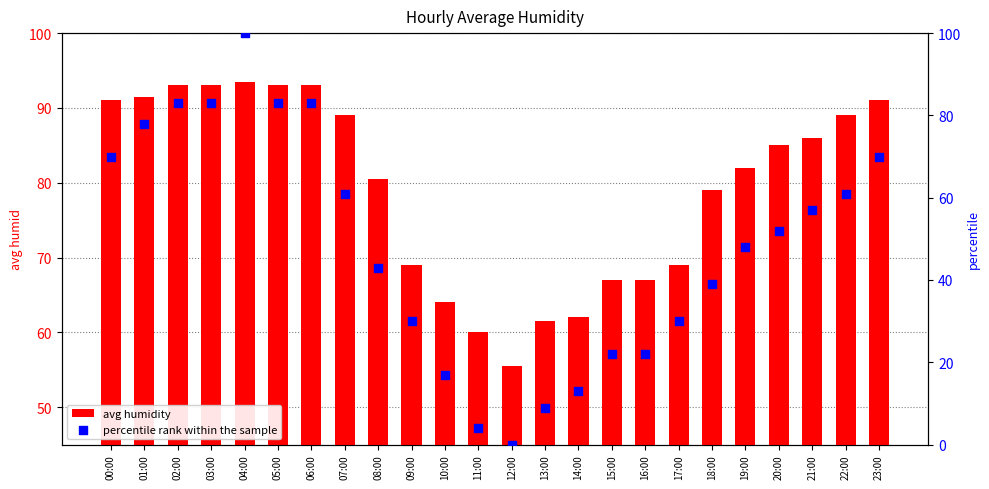

What are all the series names shown in the legend?

avg humidity, percentile rank within the sample